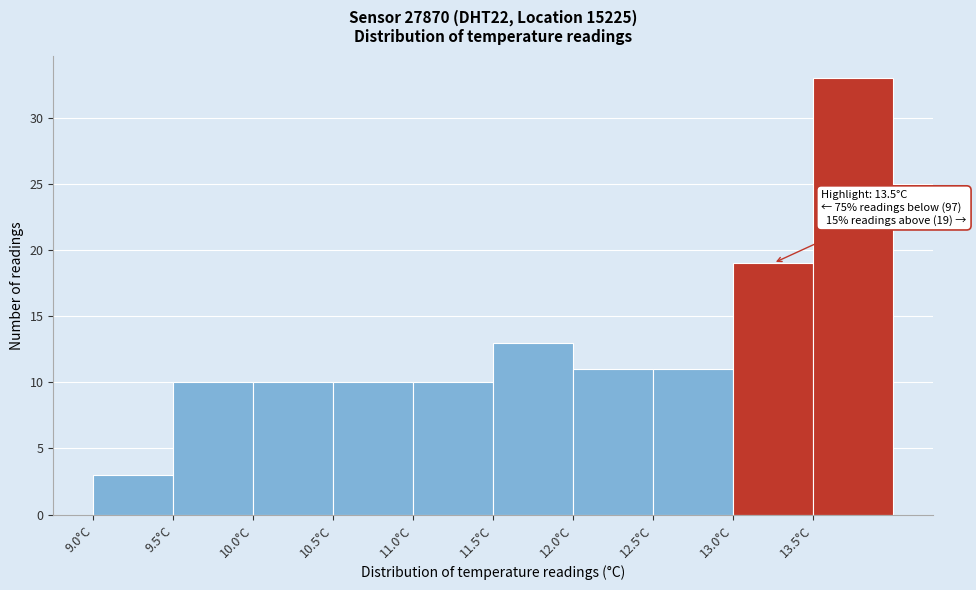

Which range on the x-axis has the tallest bar?

13.5 to 14.0